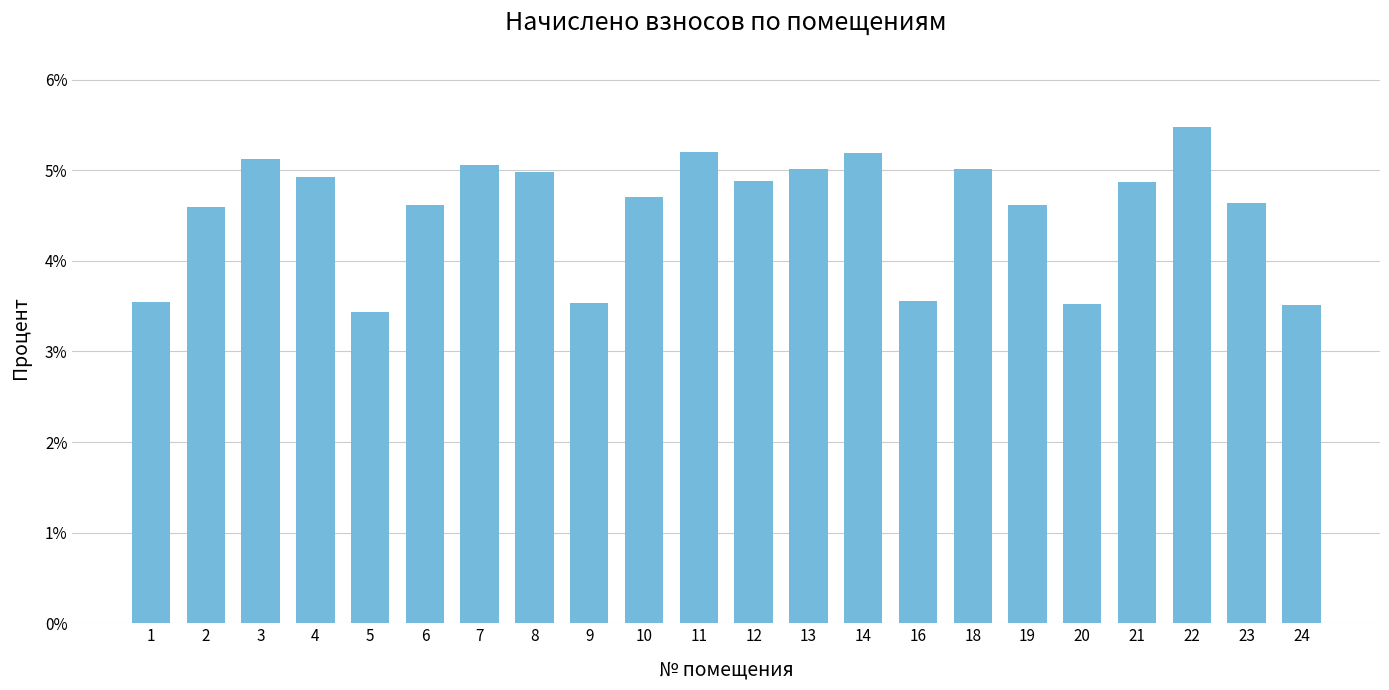

Are the bars horizontal?

No